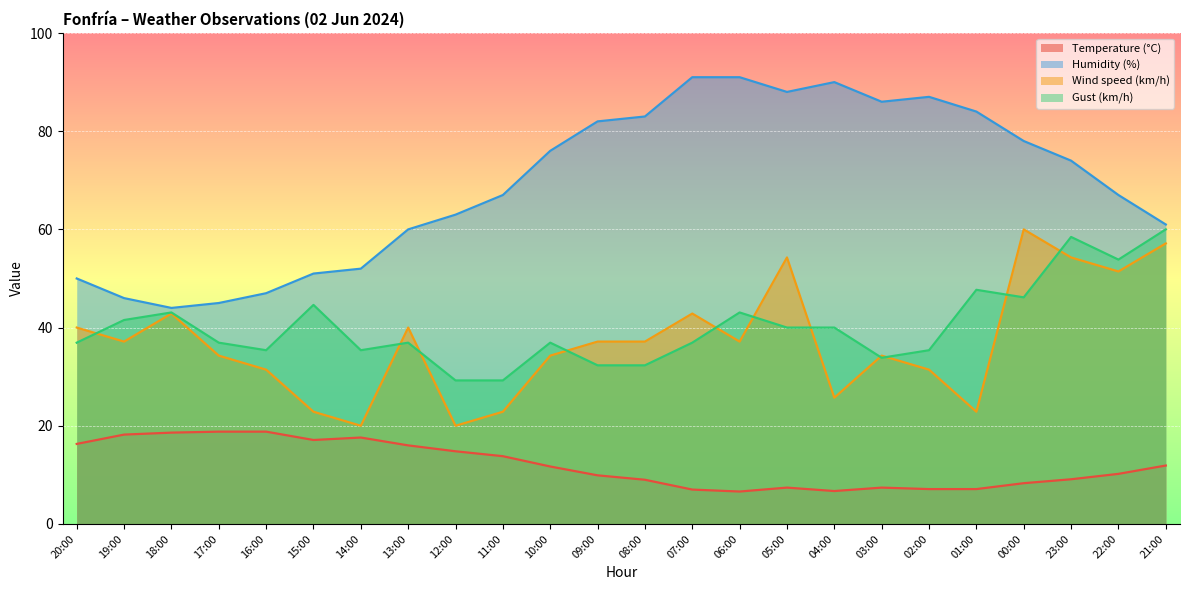

Reading left to right, transcribe all the data shown in this chart.

Temperature (°C): 16.3	18.2	18.6	18.8	18.8	17.1	17.6	16.0	14.8	13.8	11.7	9.9	9.0	7.0	6.6	7.4	6.7	7.4	7.1	7.1	8.3	9.1	10.2	11.9
Humidity (%): 50.0	46.0	44.0	45.0	47.0	51.0	52.0	60.0	63.0	67.0	76.0	82.0	83.0	91.0	91.0	88.0	90.0	86.0	87.0	84.0	78.0	74.0	67.0	61.0
Wind speed (km/h): 40.0	37.1	42.9	34.3	31.4	22.9	20.0	40.0	20.0	22.9	34.3	37.1	37.1	42.9	37.1	54.3	25.7	34.3	31.4	22.9	60.0	54.3	51.4	57.1
Gust (km/h): 36.9	41.5	43.1	36.9	35.4	44.6	35.4	36.9	29.2	29.2	36.9	32.3	32.3	36.9	43.1	40.0	40.0	33.8	35.4	47.7	46.2	58.5	53.8	60.0